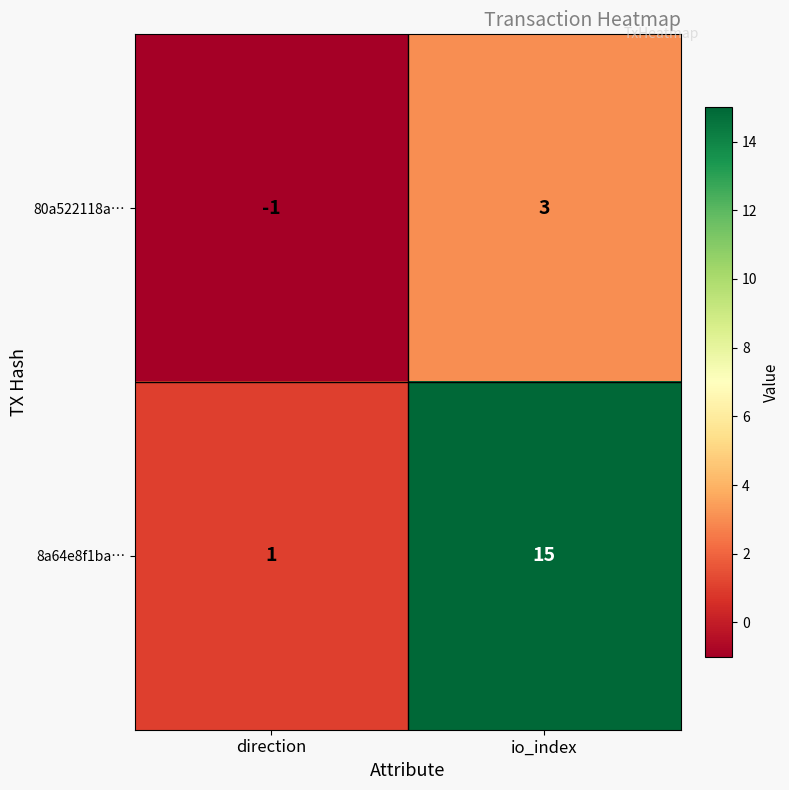

Which series has the largest total across all categories?

8a64e8f1ba…